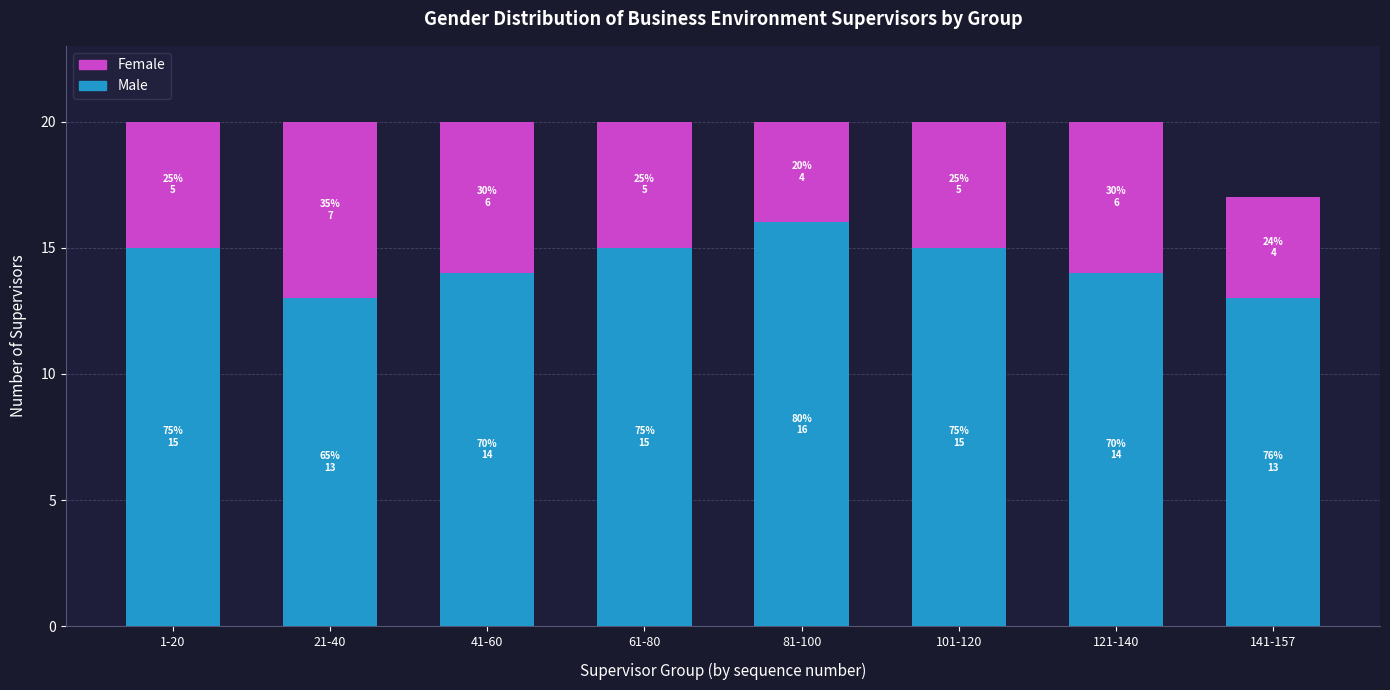

The value of Male at 141-157 is 7. True or false?

False